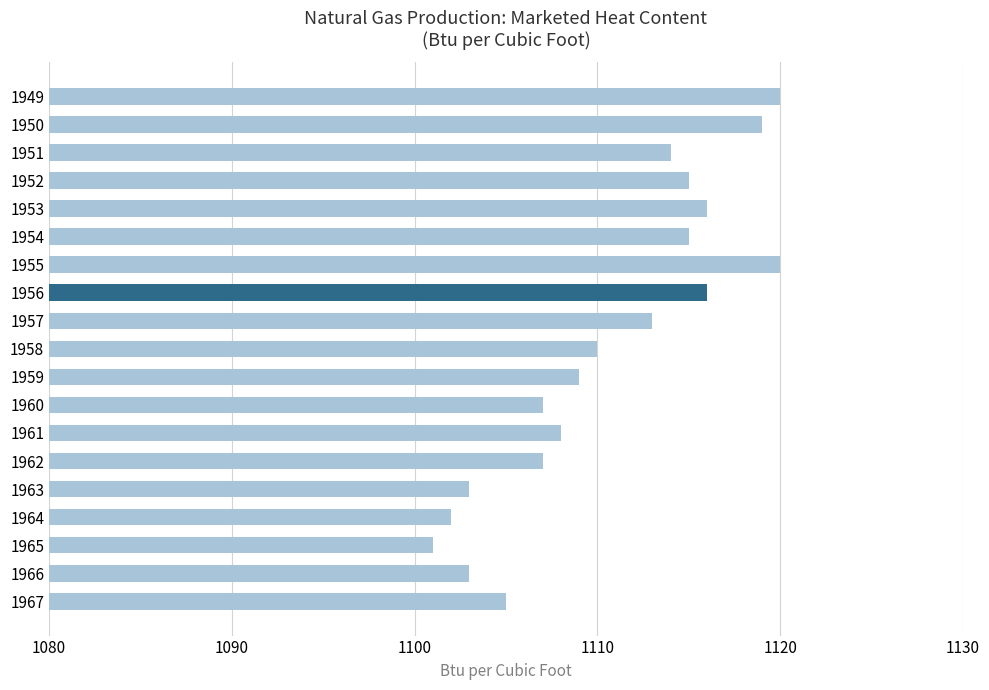

What is the maximum value shown in the chart?

1120